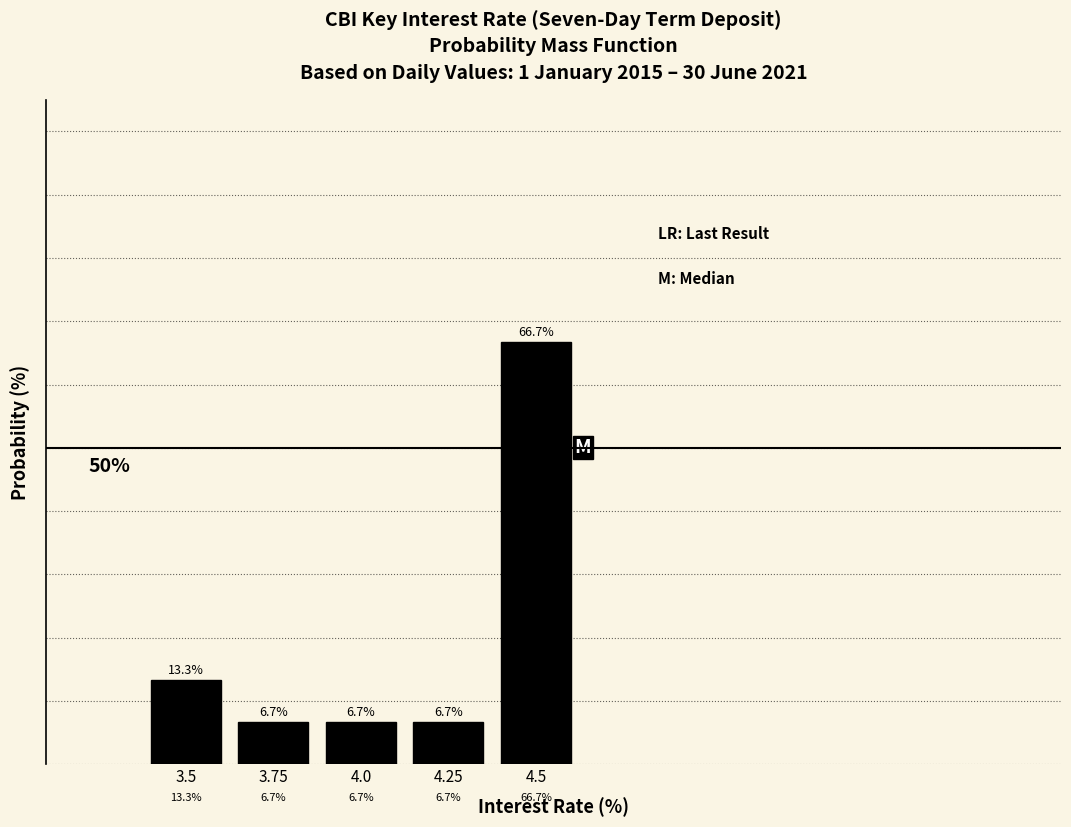

Does the chart contain any negative values?

No